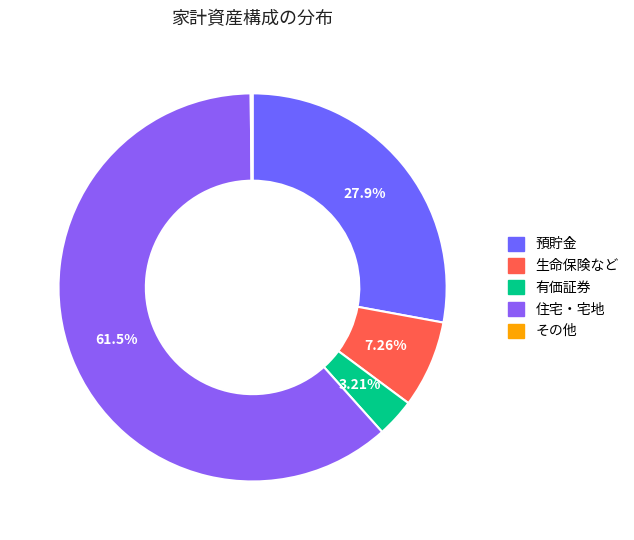

What percentage is the 預貯金 slice, to the nearest percent?

28%